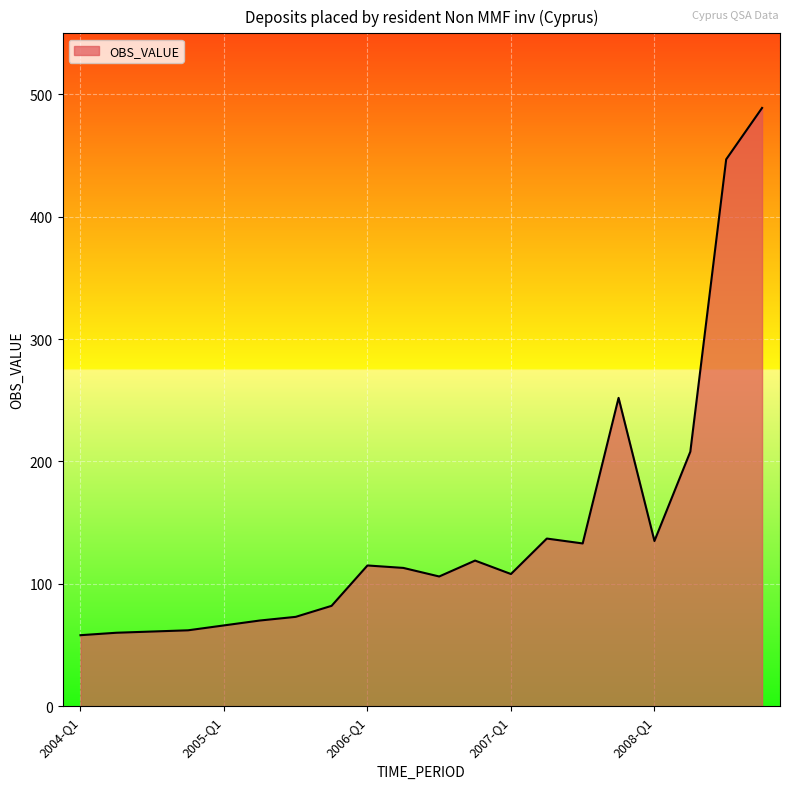

How many distinct data groups are displayed?

1